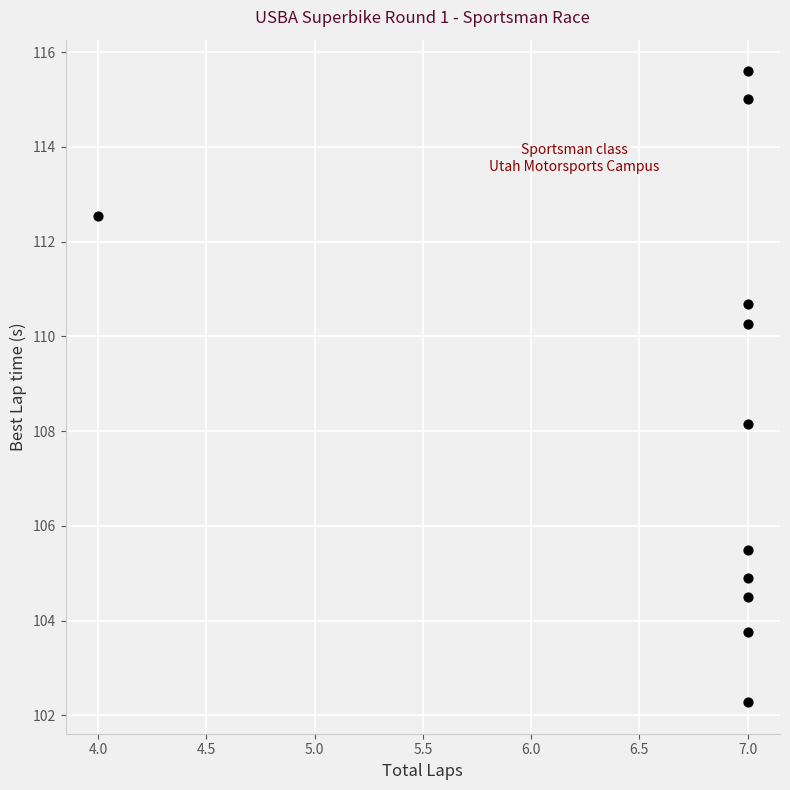

What Y value in the scatter plot is closest to 108?

108.2